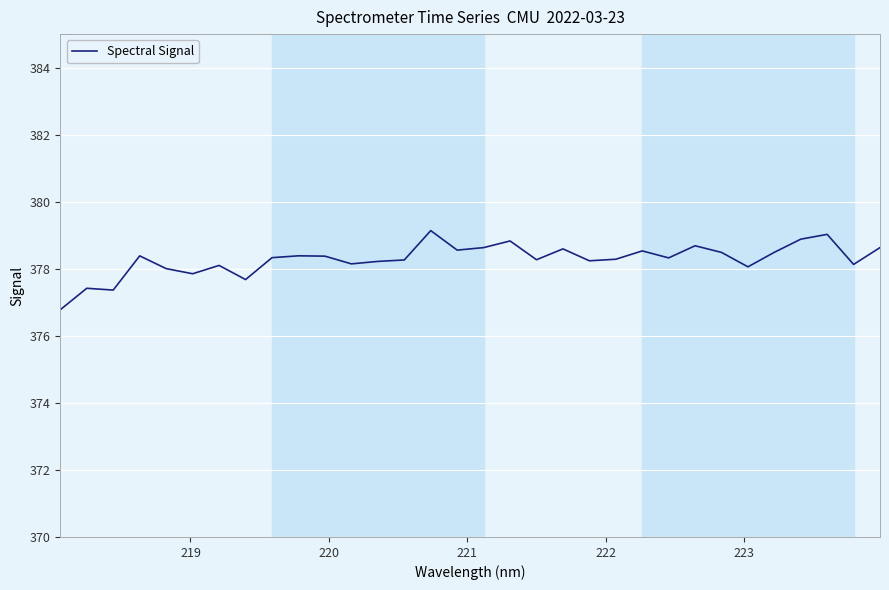

What is the maximum value shown in the chart?

379.1